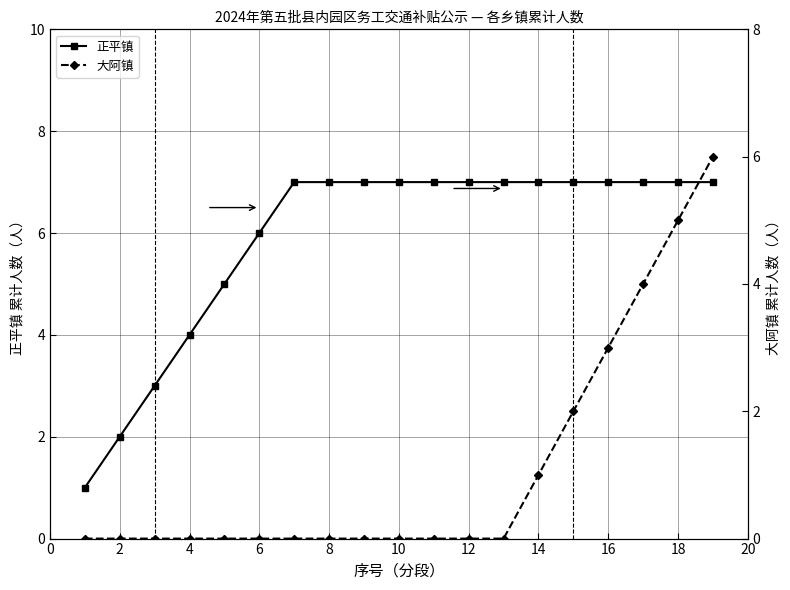

Does the chart have visible grid lines?

Yes